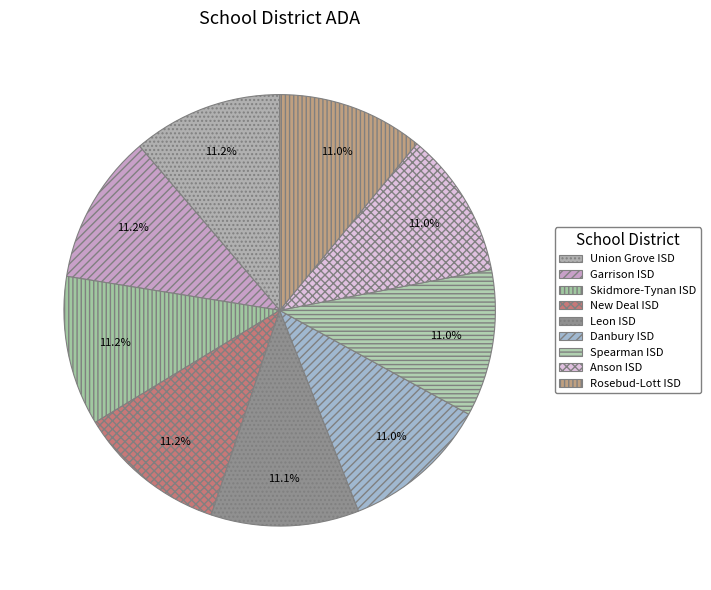

Which slice is the smallest?

Rosebud-Lott ISD